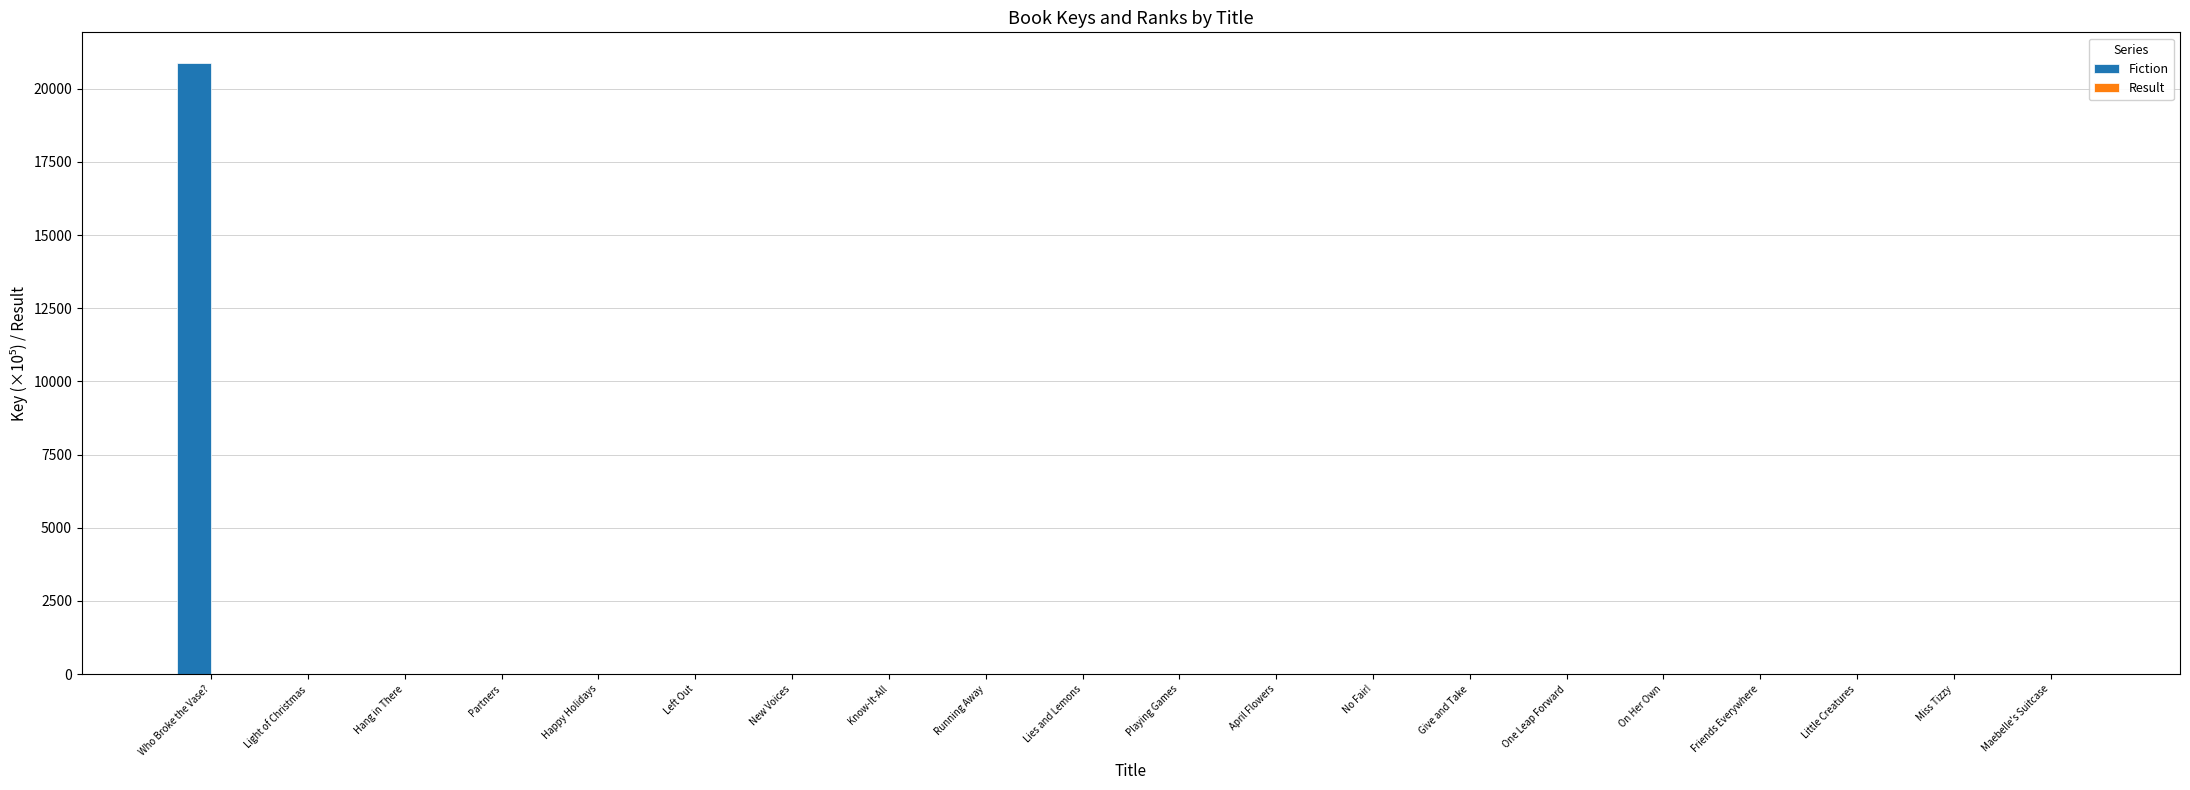

How many series are shown in this chart?

2